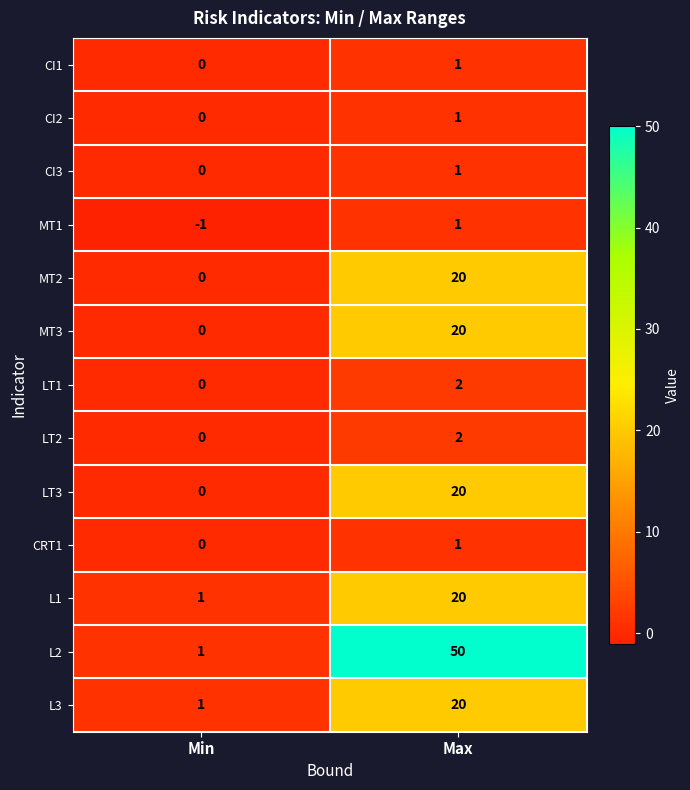

What is the maximum value shown in the chart?

50